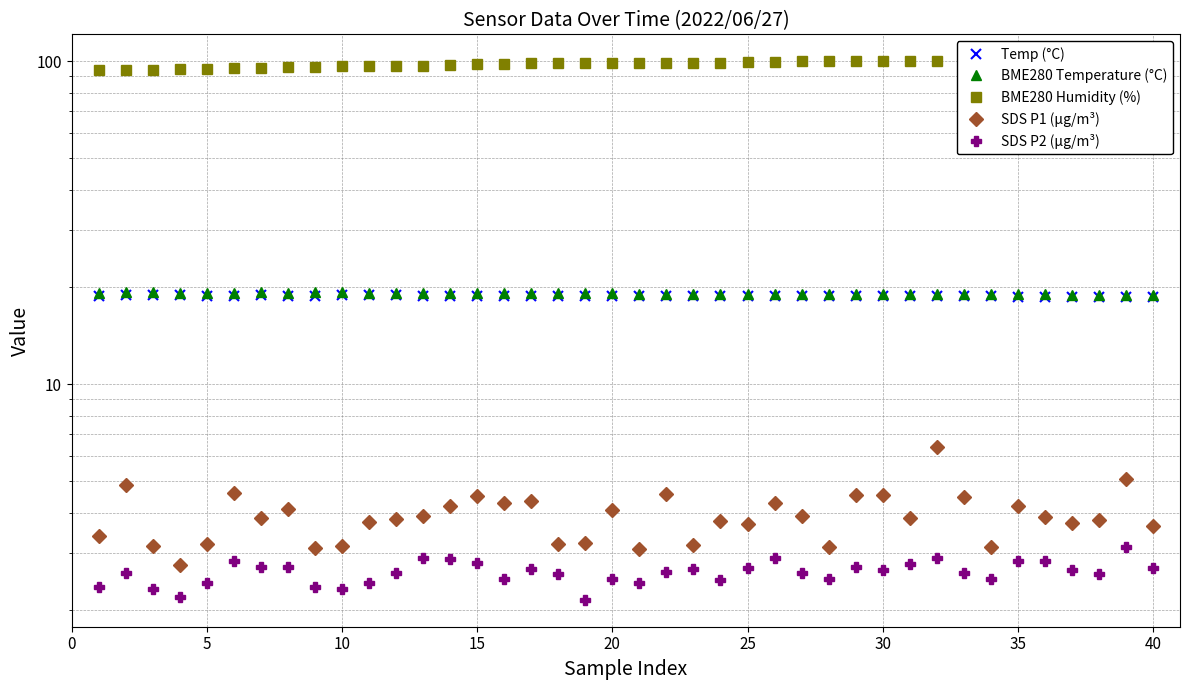

Which series has the largest total across all categories?

BME280 Humidity (%)